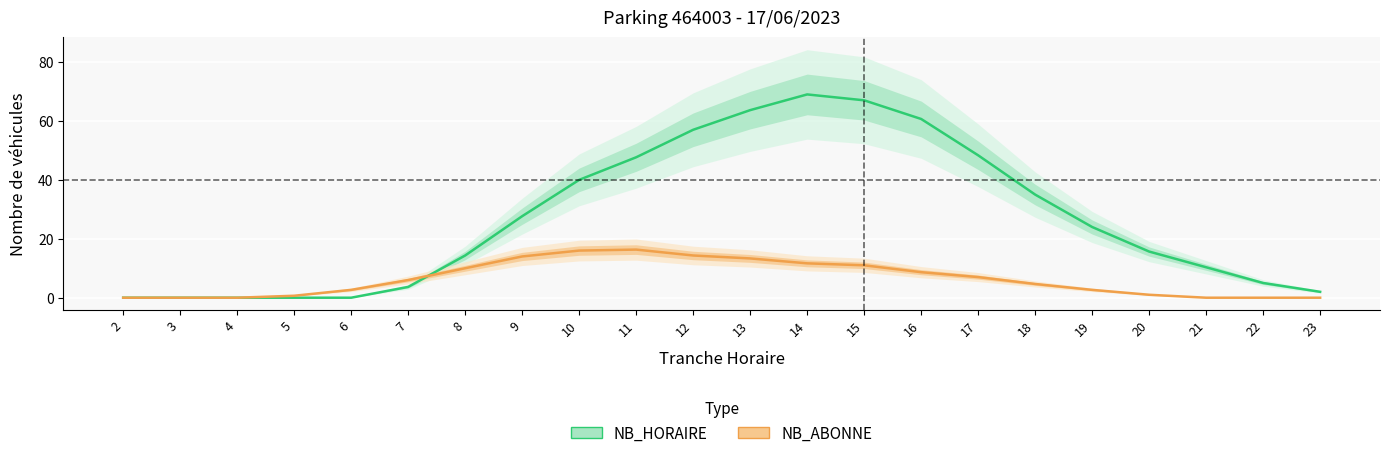

List the series in order of their peak value, highest first.

NB_HORAIRE, NB_ABONNE